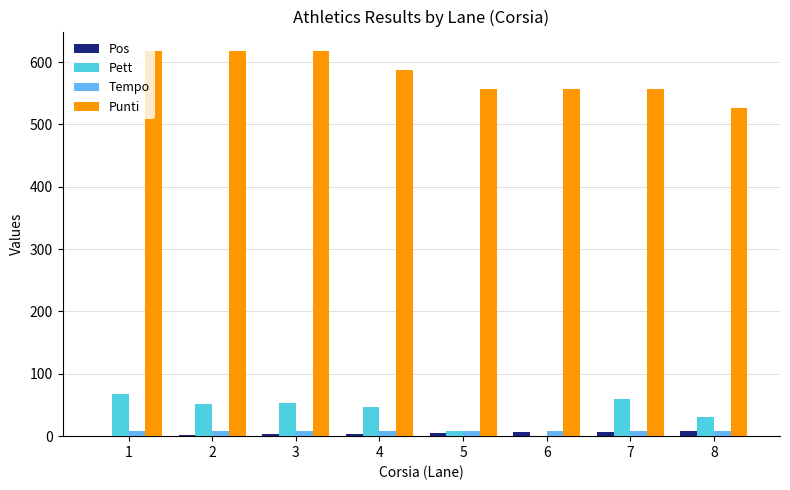

The Tempo series shows 8.2 at 4. True or false?

True